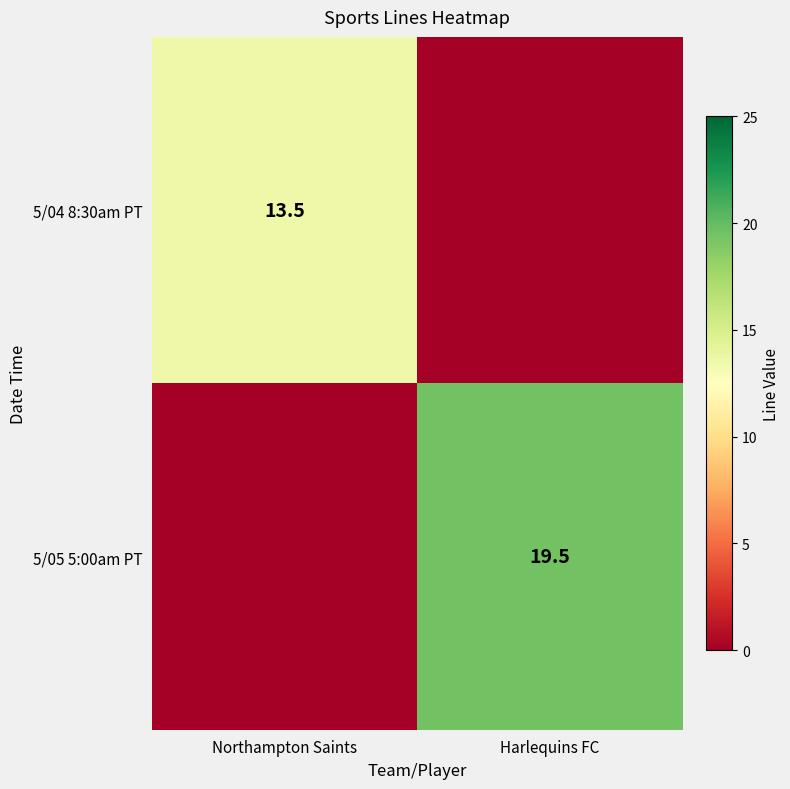

At which category is the sum across all series the highest?

Harlequins FC